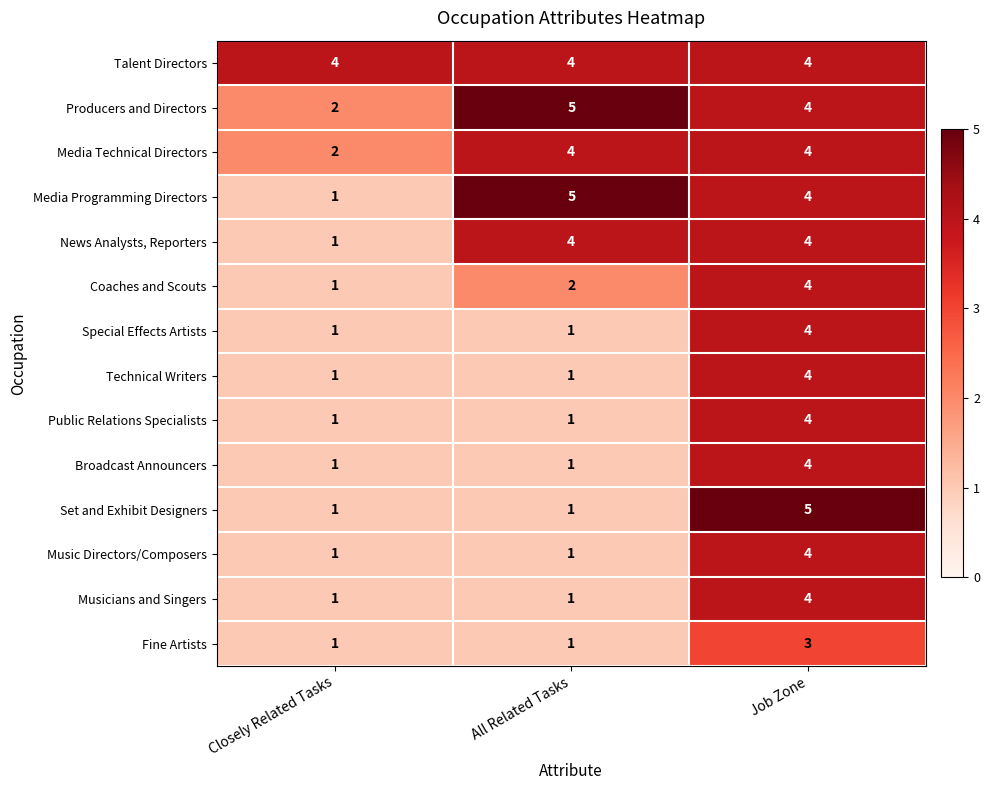

Which series changed the most between Closely Related Tasks and All Related Tasks?

Media Programming Directors